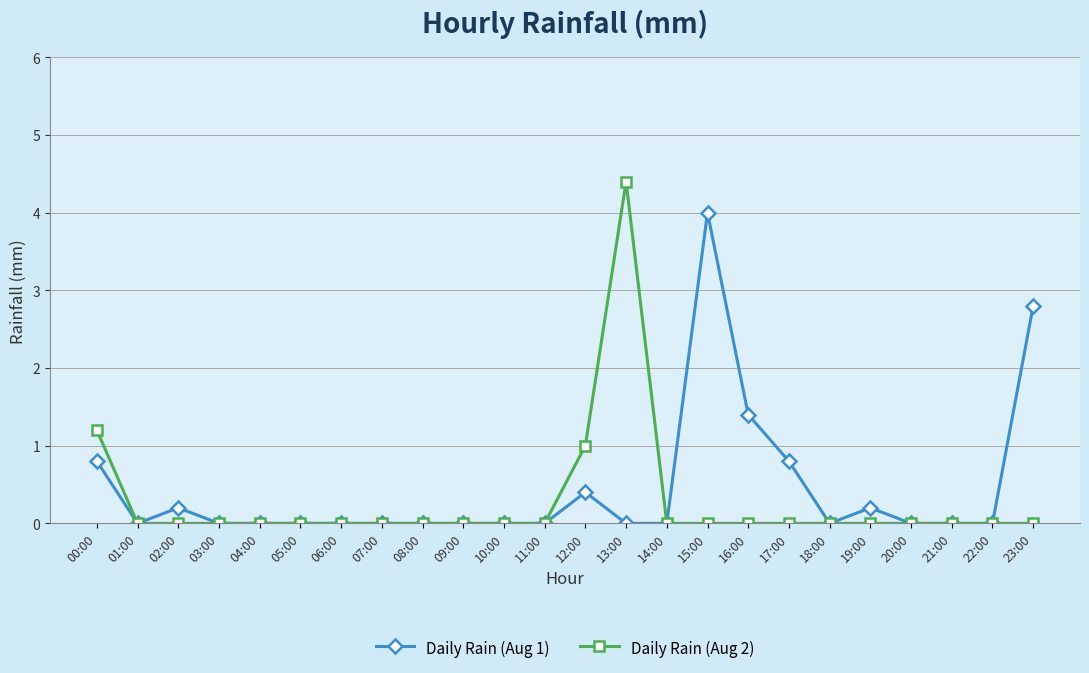

Which series has the largest total across all categories?

Daily Rain (Aug 1)